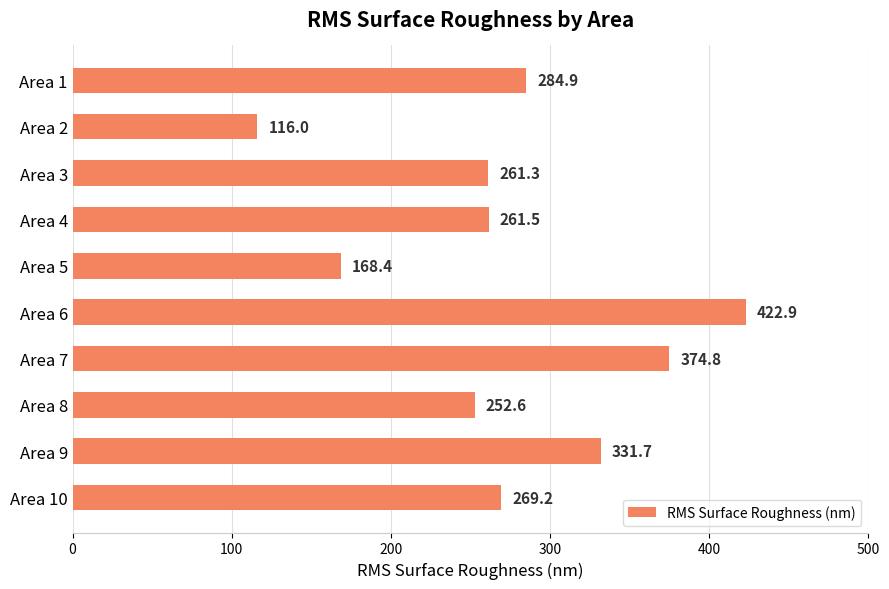

Reading bottom to top, transcribe all the data shown in this chart.

269.2	331.7	252.6	374.8	422.9	168.4	261.5	261.3	116.0	284.9